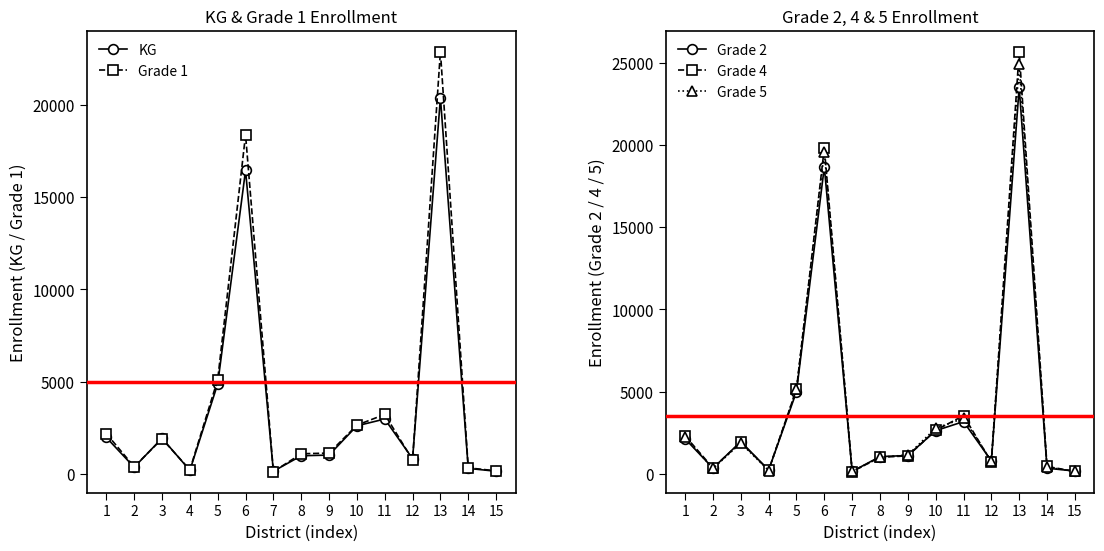

What is the greatest value displayed?

25671